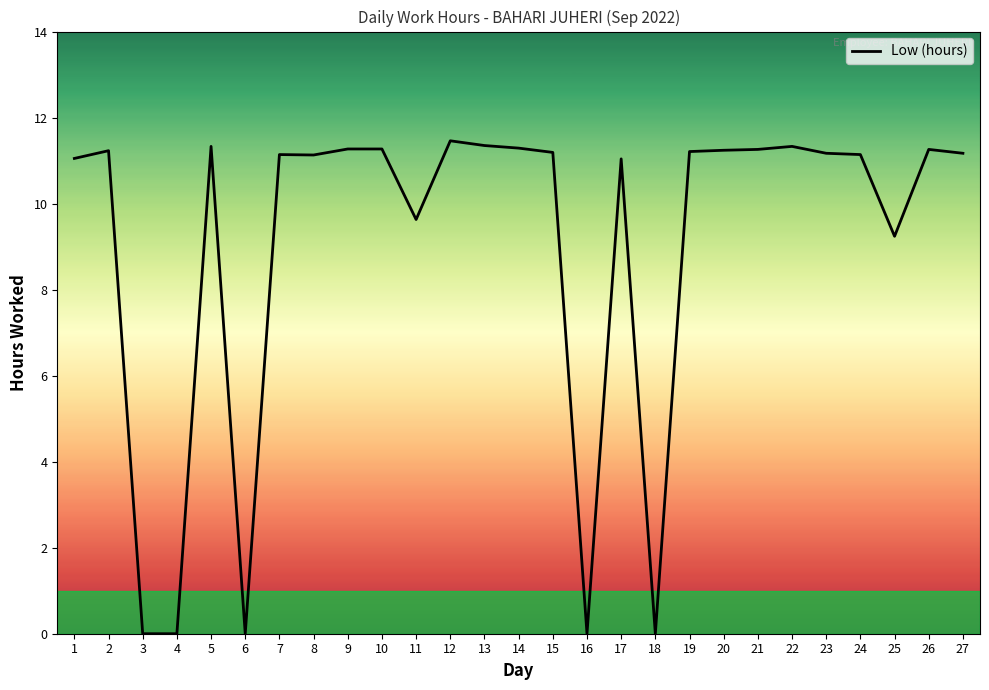

Does the chart have visible grid lines?

No